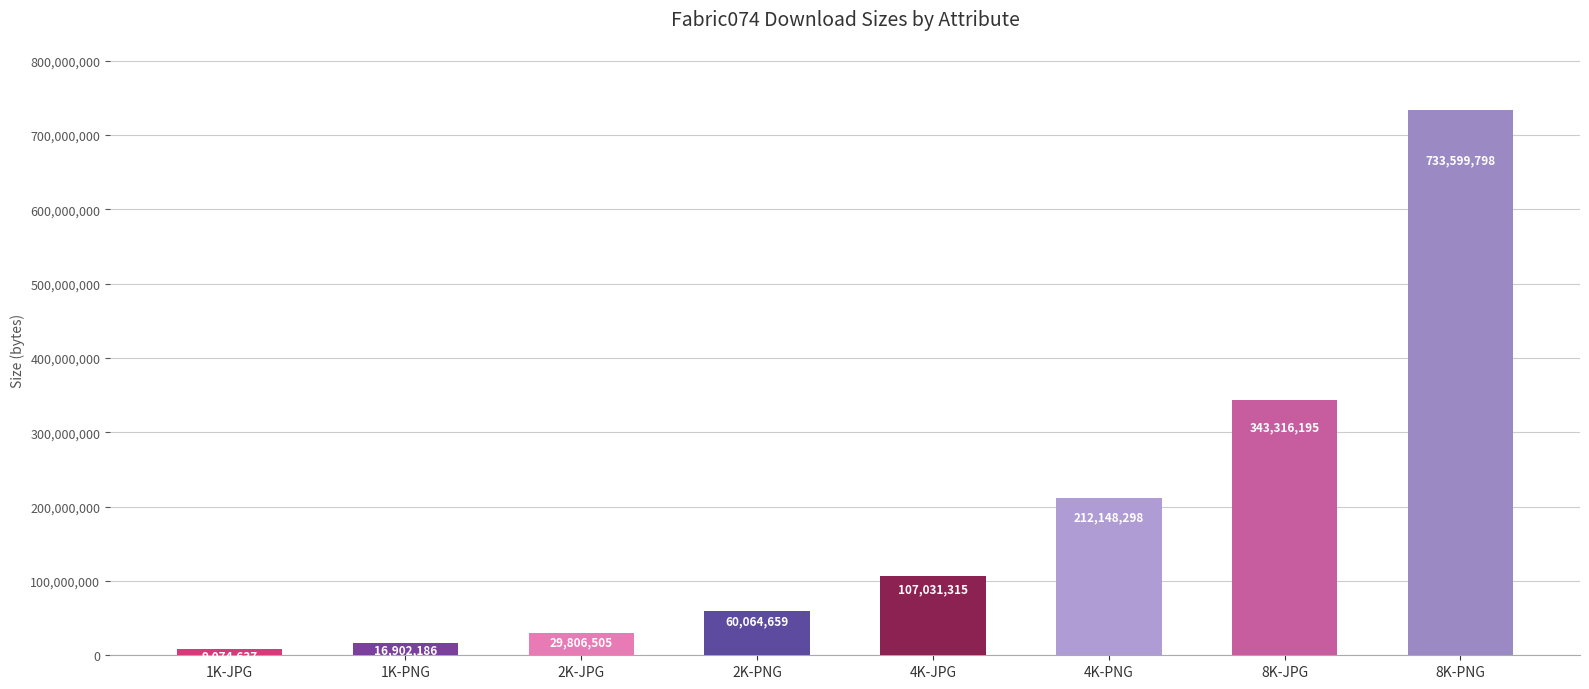

Is it true that the value at 8K-JPG is 343316195?

True